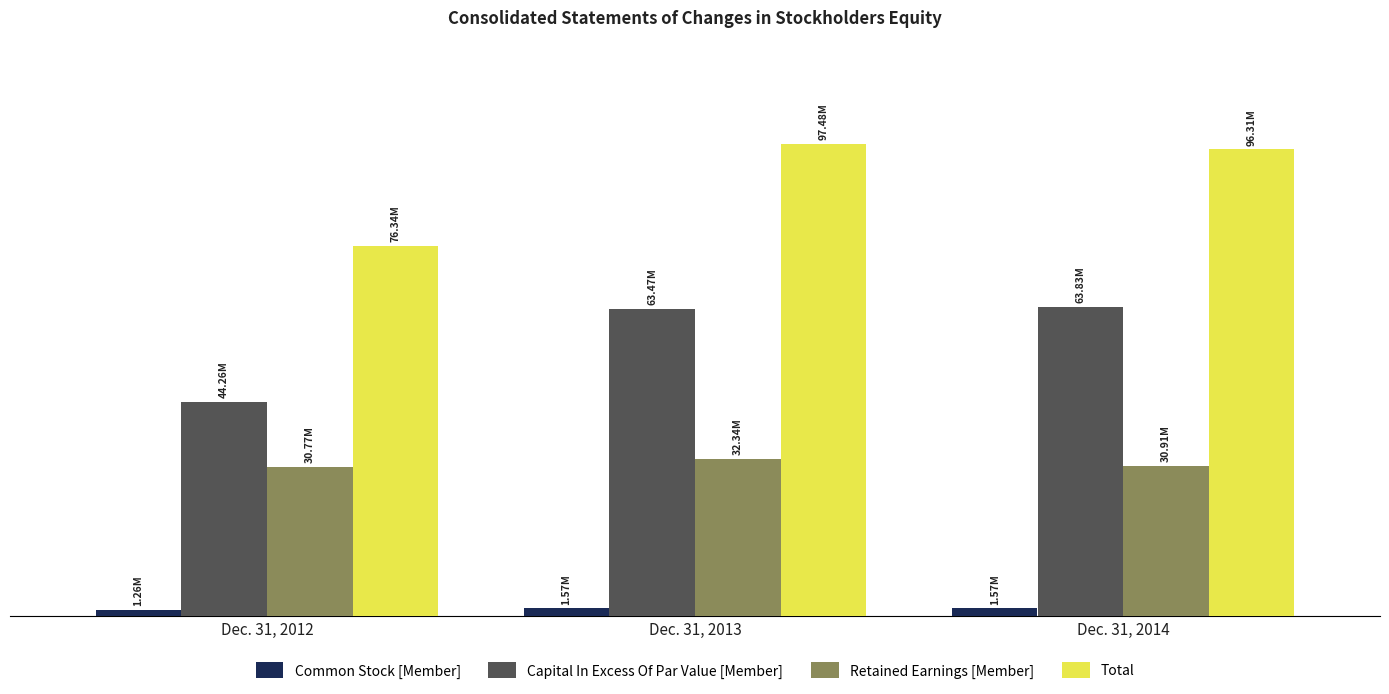

What are all the series names shown in the legend?

Common Stock [Member], Capital In Excess Of Par Value [Member], Retained Earnings [Member], Total